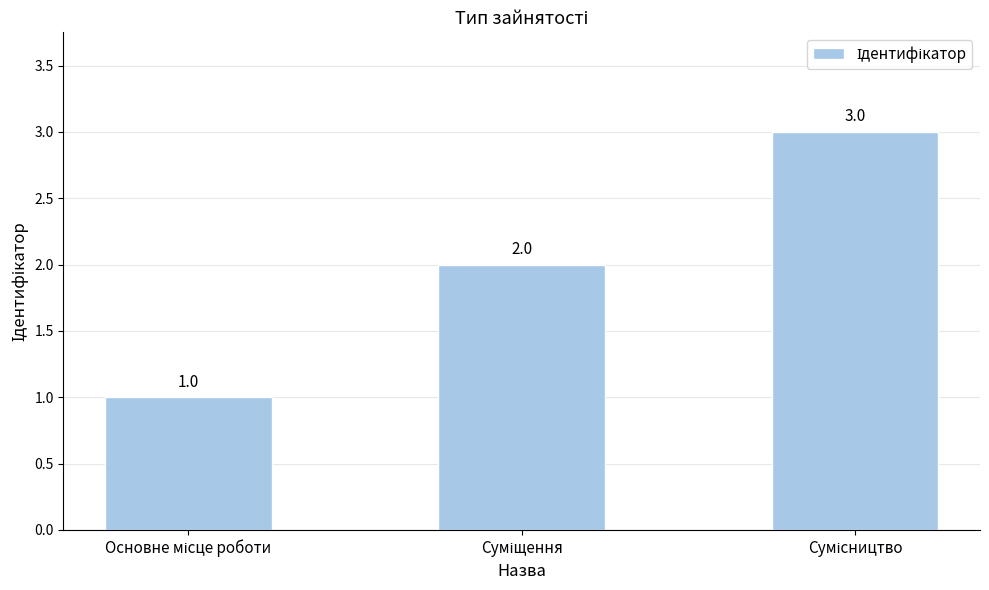

Count the values in the range 1 to 3.

3